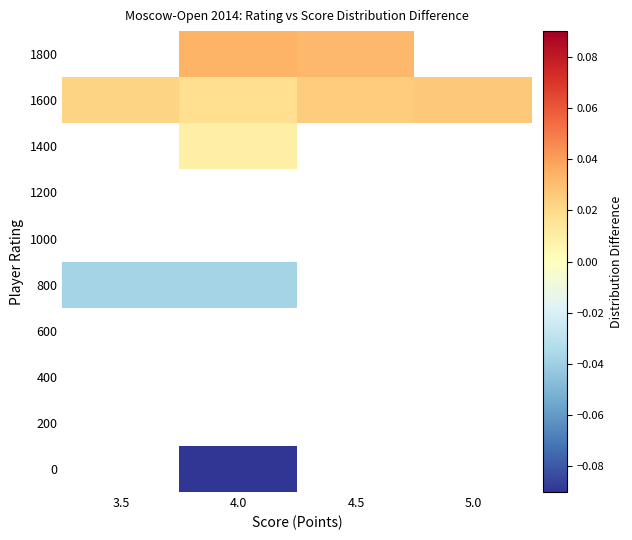

Which has a higher value, 4.0 or 5.0?

5.0